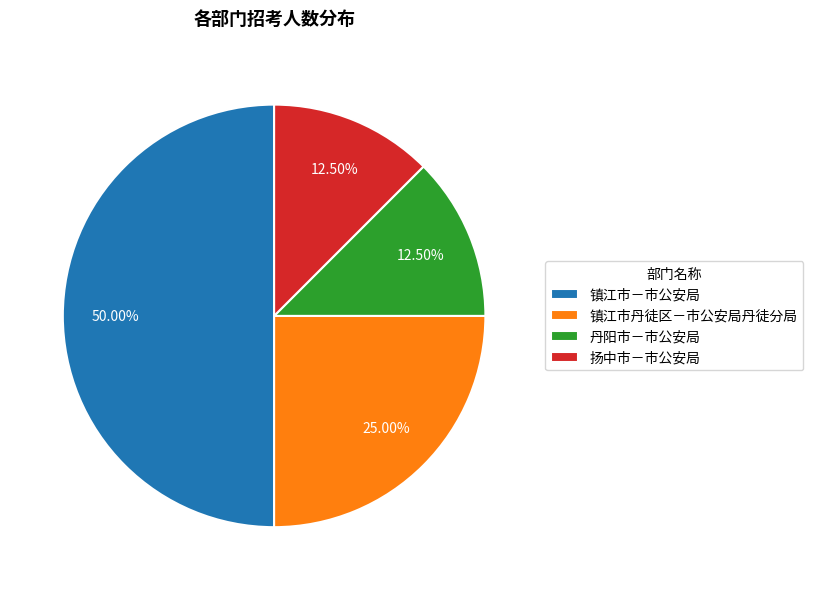

Do 镇江市丹徒区－市公安局丹徒分局 and 丹阳市－市公安局 together represent more than half of the pie?

No